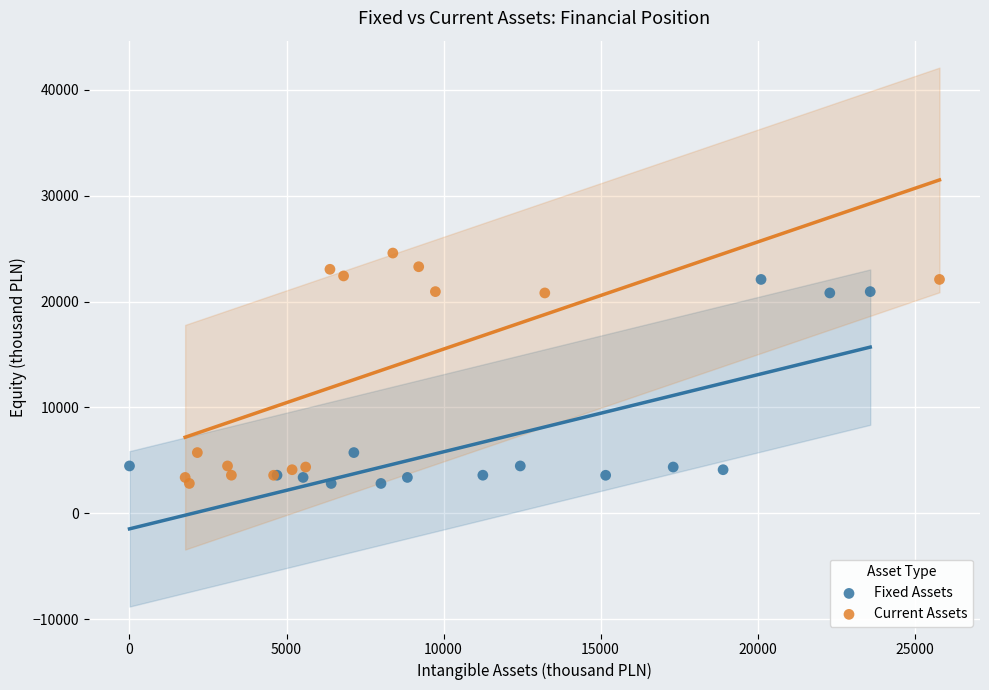

Which series reaches the maximum Y coordinate?

Current Assets